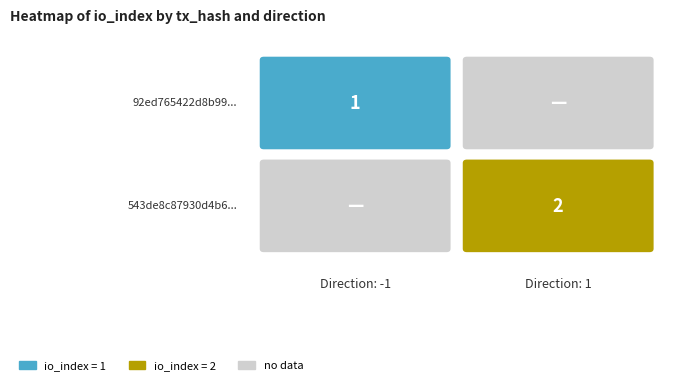

Count the number of categories in the chart.

2